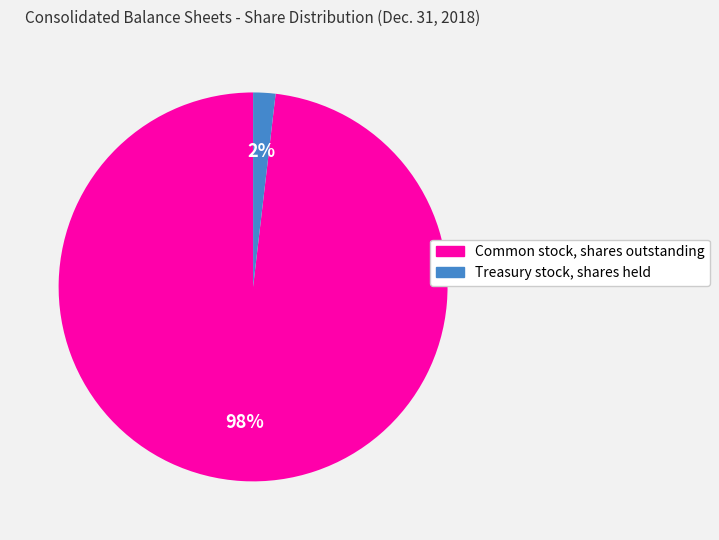

Is there any slice that represents more than half of the pie?

Yes